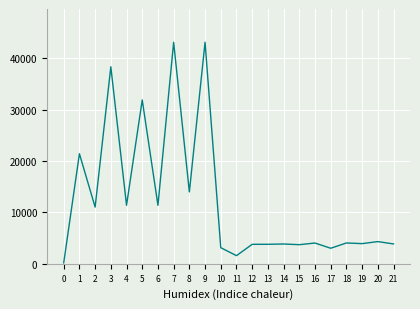

Is it true that the value at 3 is 38384?

True